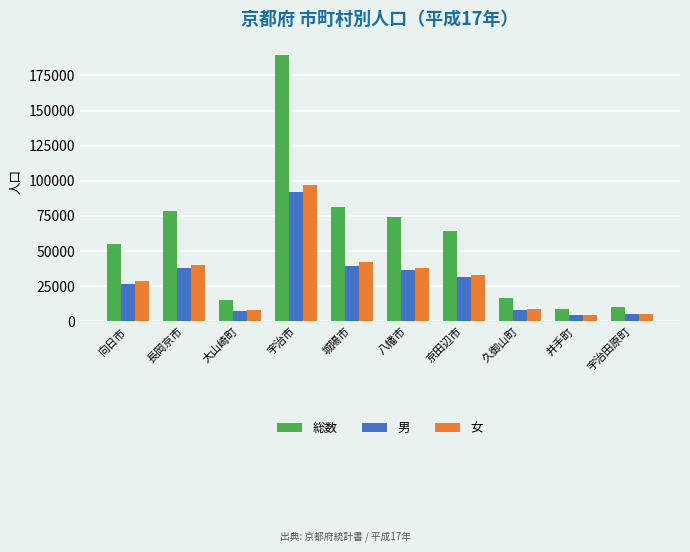

Which series has the largest total across all categories?

総数